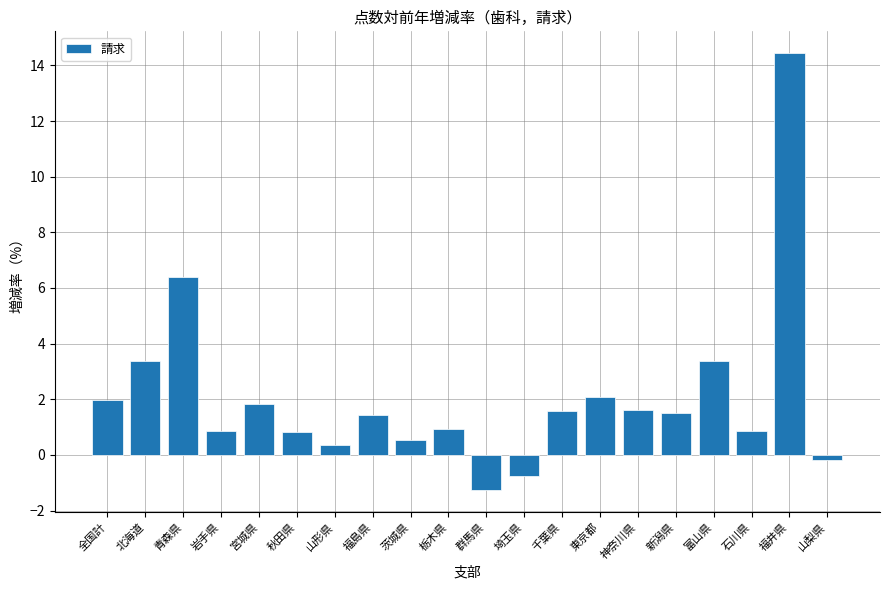

What is the sum of the values at 千葉県 and 富山県?

4.9